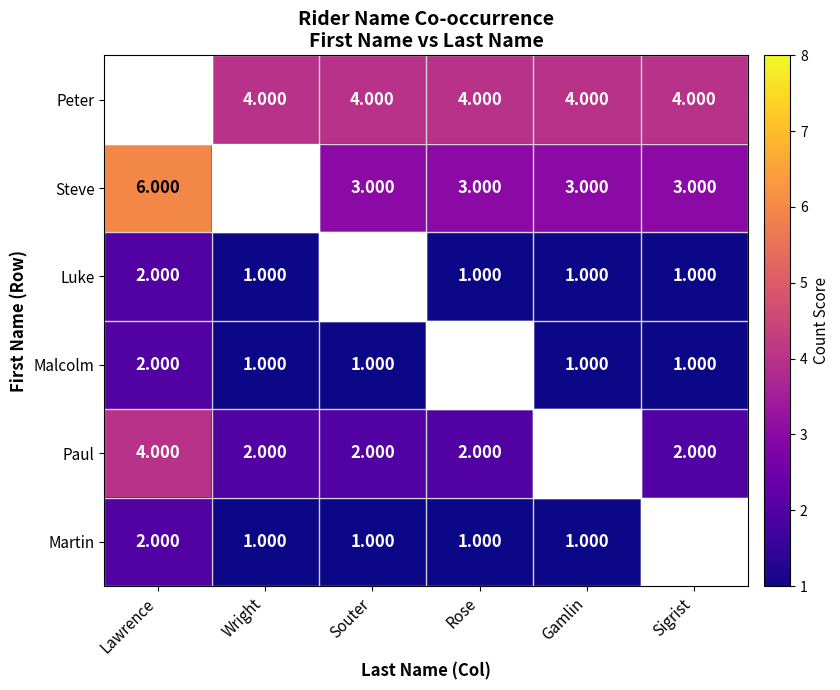

Rank the series by their maximum value, from highest to lowest.

Peter, Steve, Paul, Luke, Malcolm, Martin